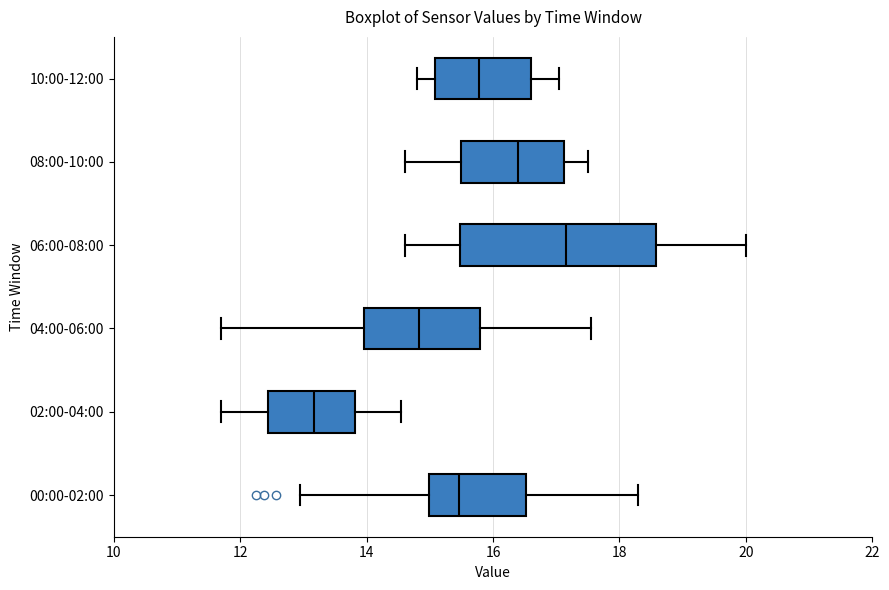

Where is the right edge of the box for 04:00-06:00 on the x-axis? The values are not printed on the chart, so give them approximately, as read against the axis.

15.8